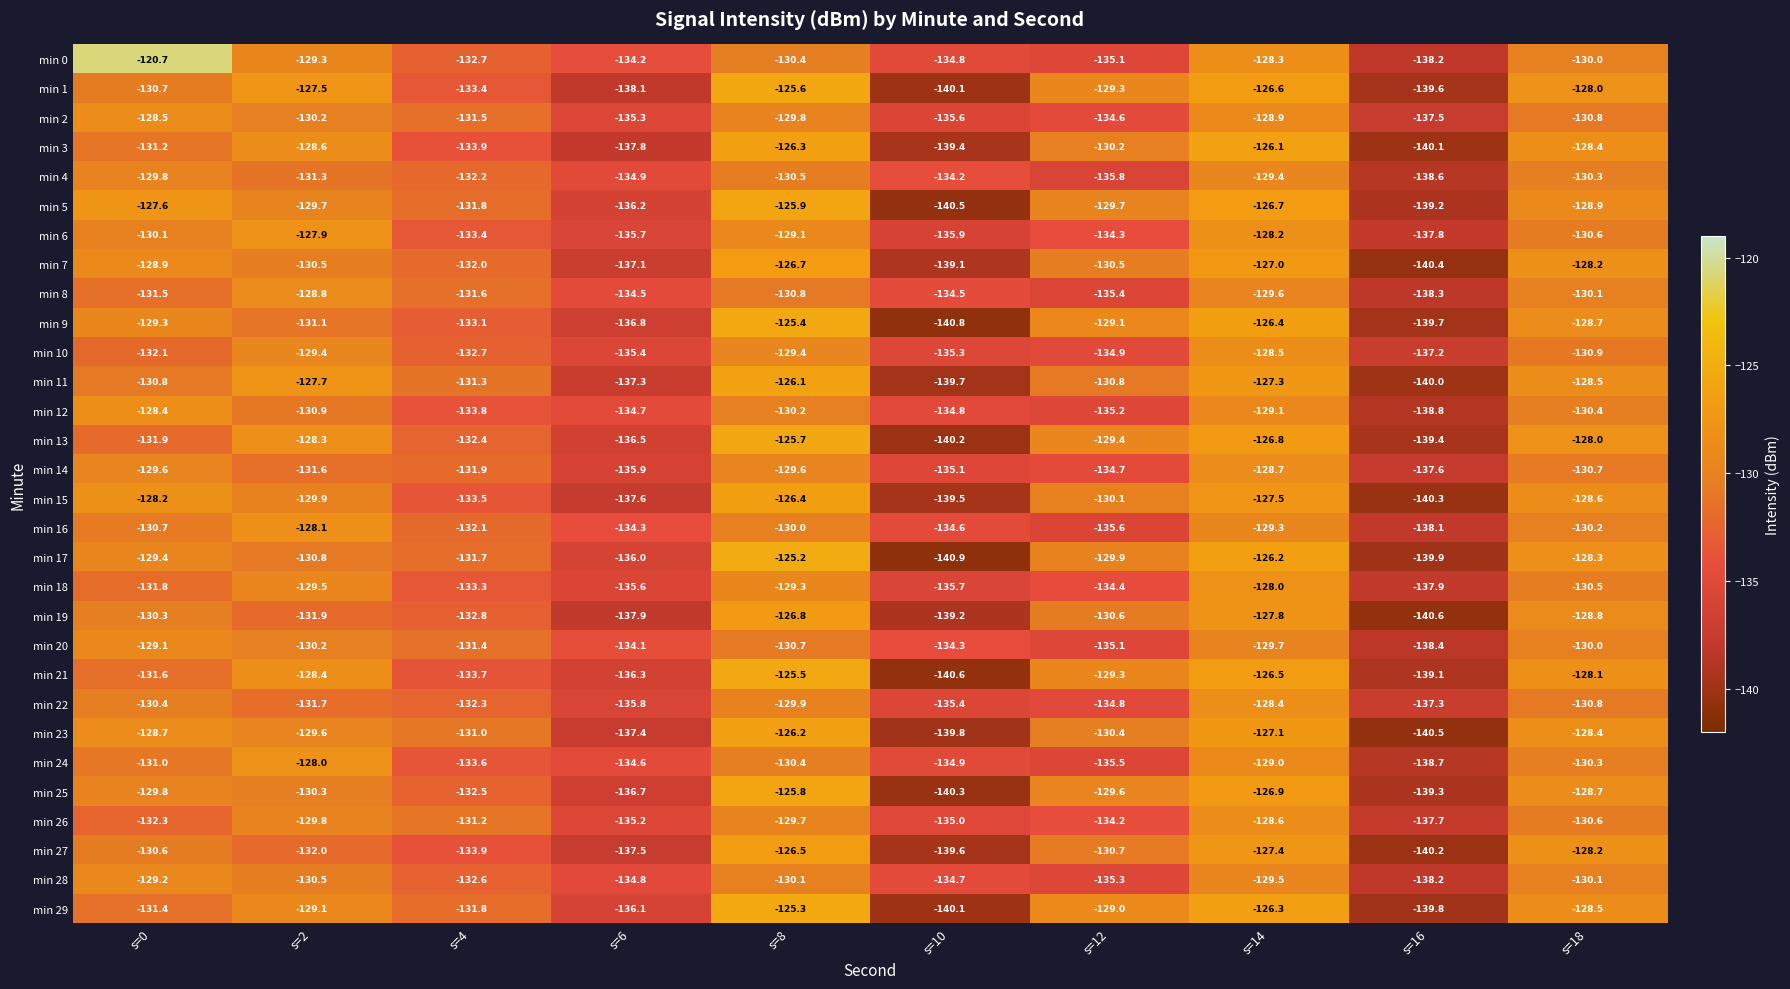

What is the sum of all min 12 values?

-1326.3